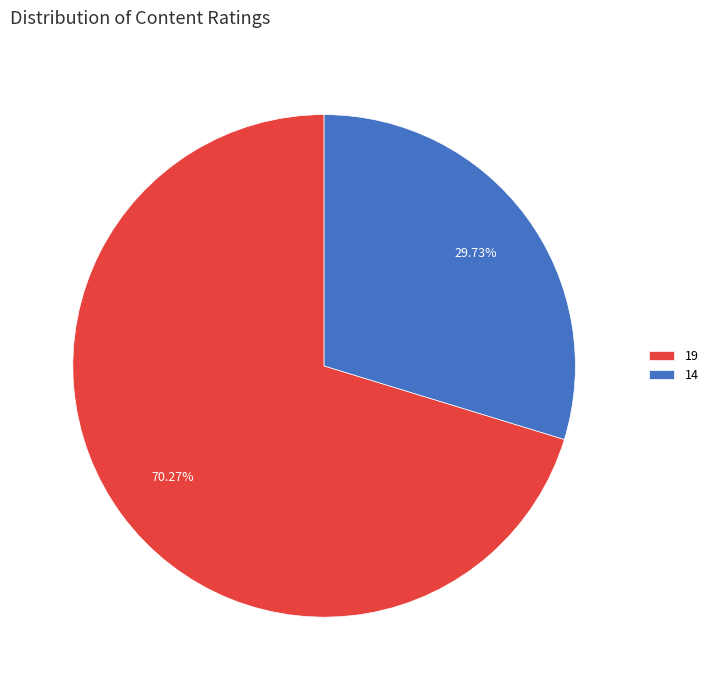

How many segments does this pie chart have?

2